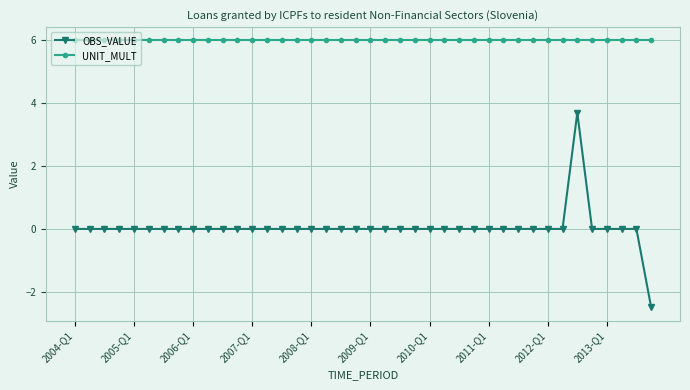

Is this an area chart (filled region under the line)?

No